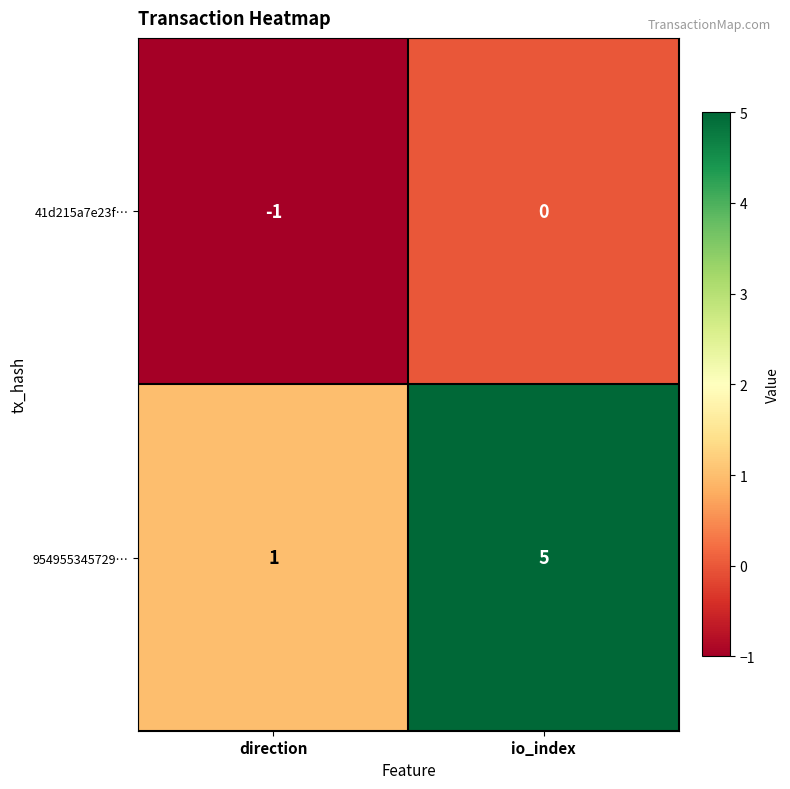

What is the greatest value displayed?

5